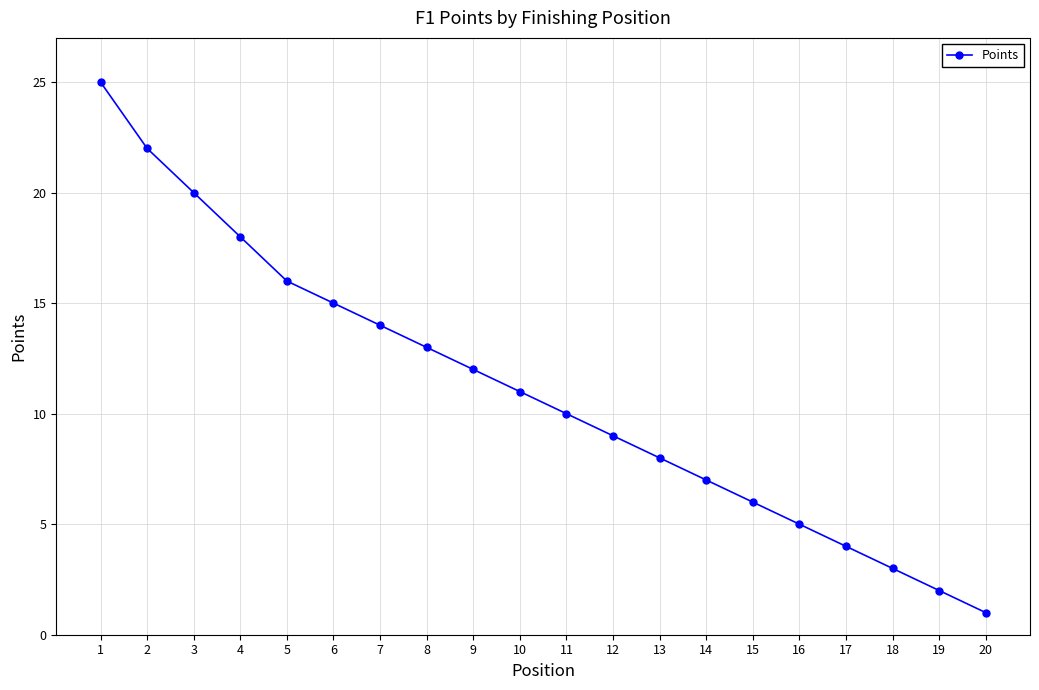

The chart shows a value of 8 at 4. True or false?

False